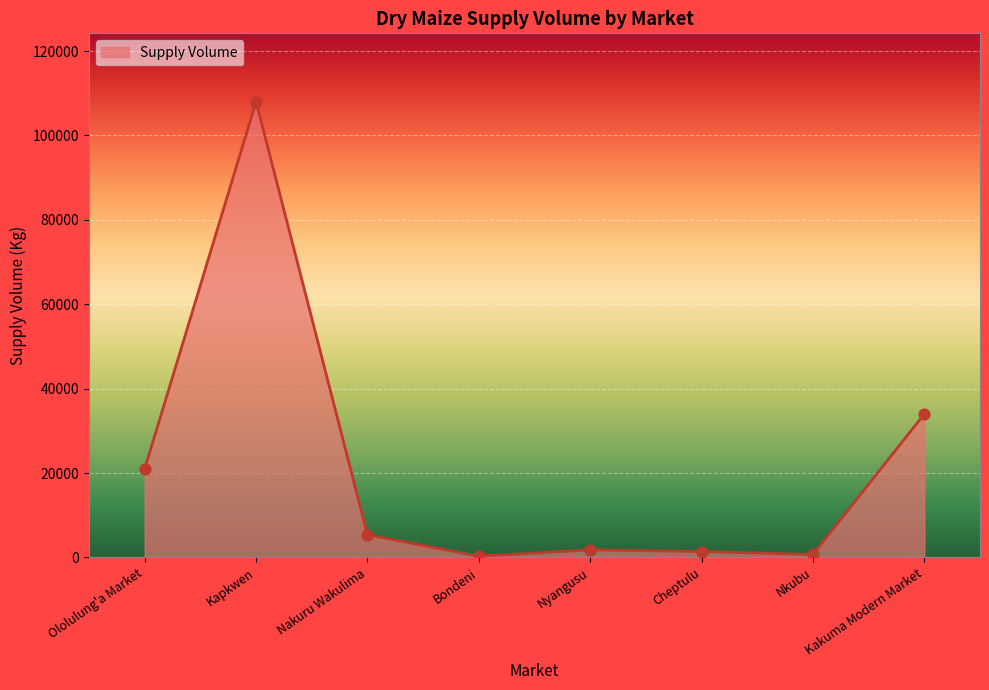

What is the change in value from Cheptulu to Kakuma Modern Market?

+32600